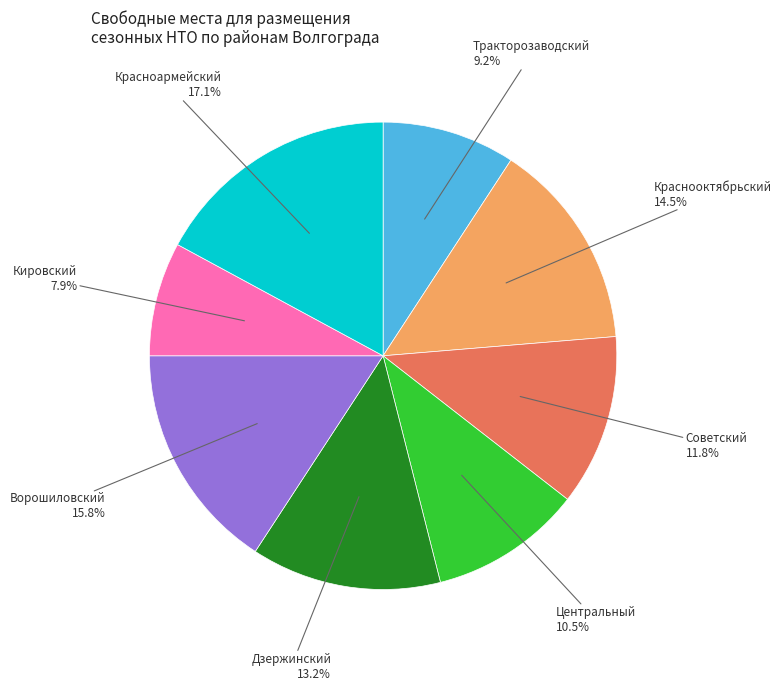

What is the smallest slice in the pie chart?

Кировский